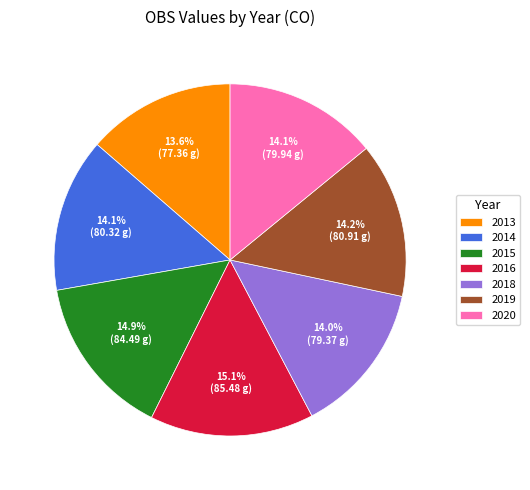

What is the ratio of the value at 2020 to the value at 2015?

0.9